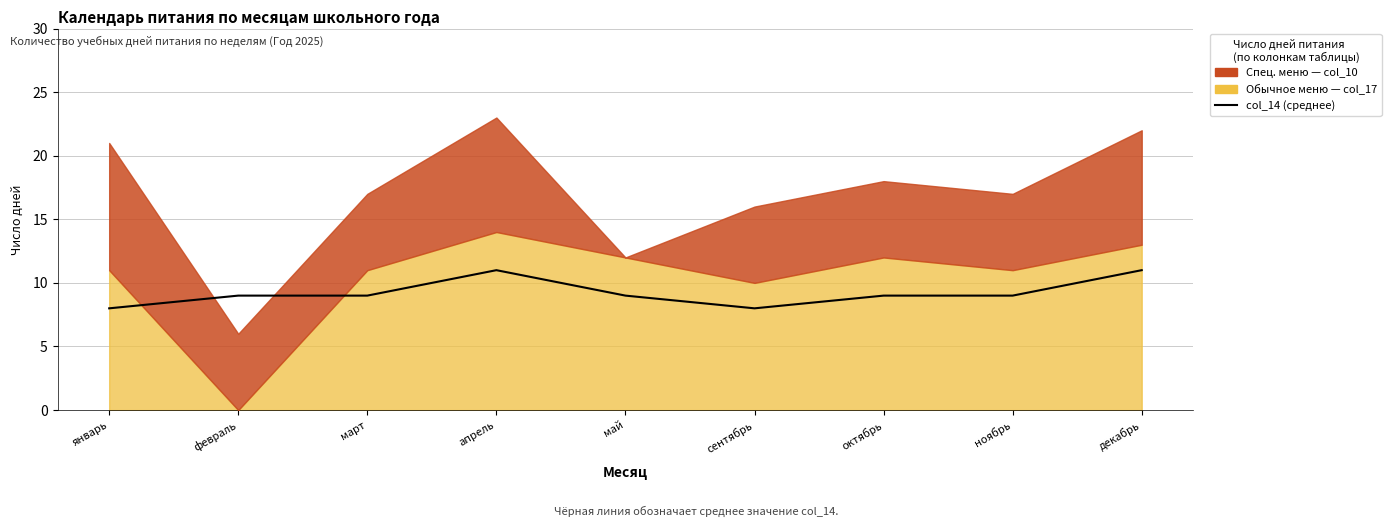

Where is the data nearest to the value 9?

февраль